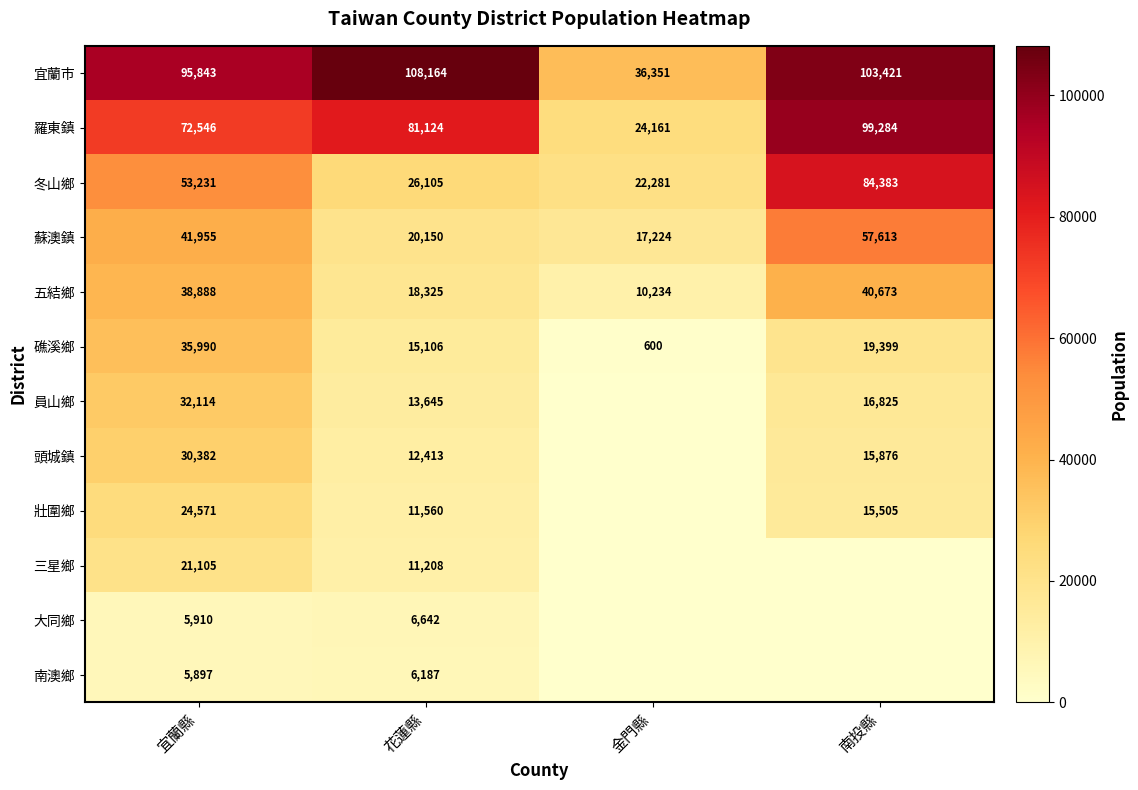

At which label does 五結鄉 reach its peak?

南投縣